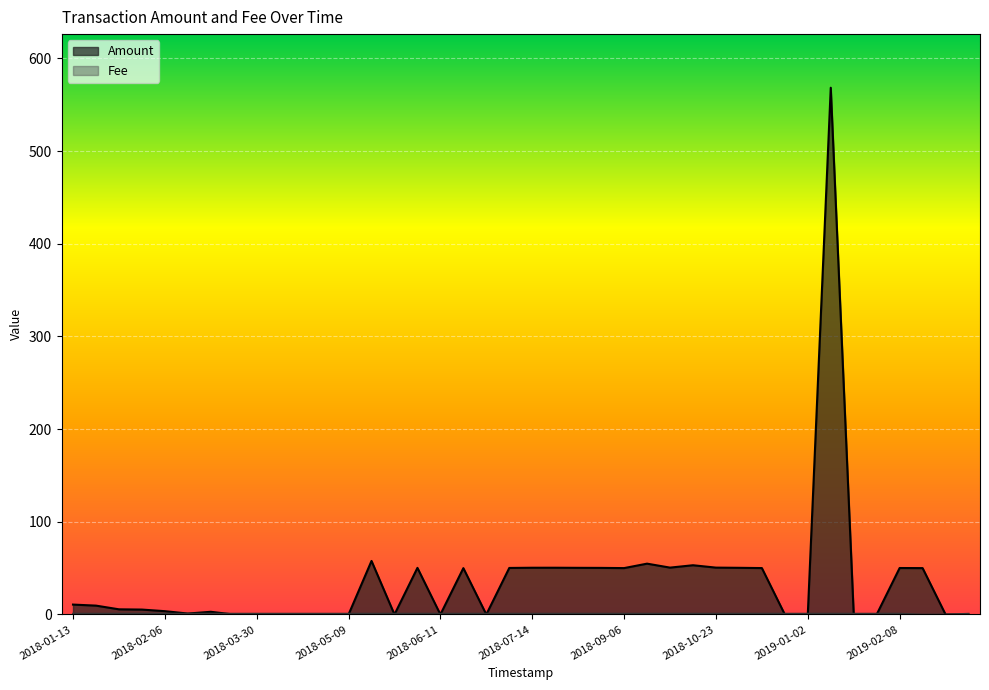

What is the label of the 28th point from the left?

2018-10-13